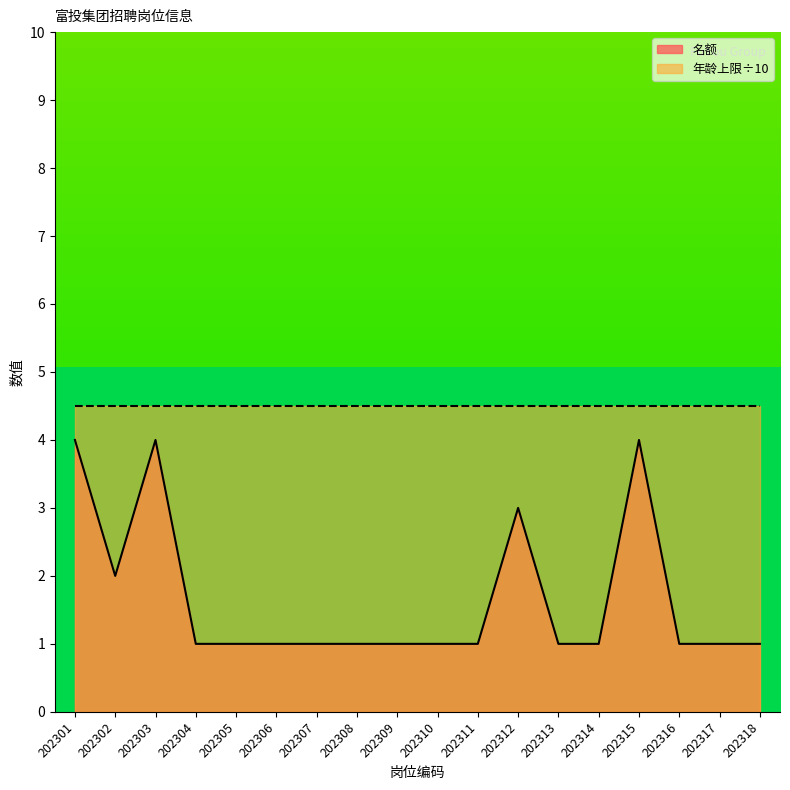

At which label is the value closest to 2?

202302